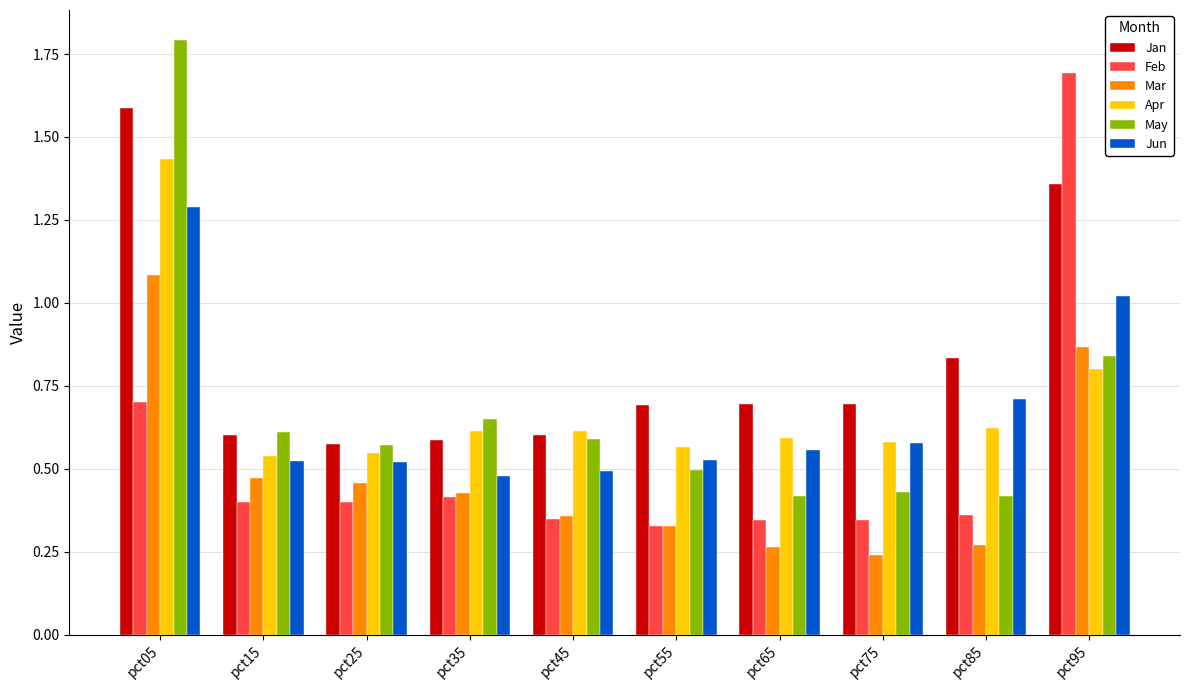

What is the sum of all Jan values?

8.2